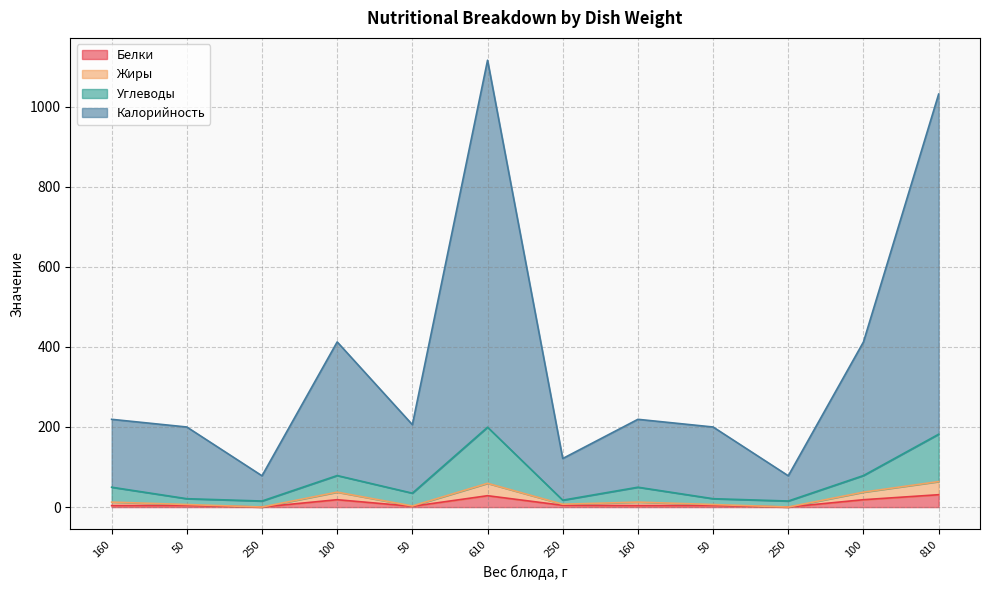

What are all the series names shown in the legend?

Белки, Жиры, Углеводы, Калорийность